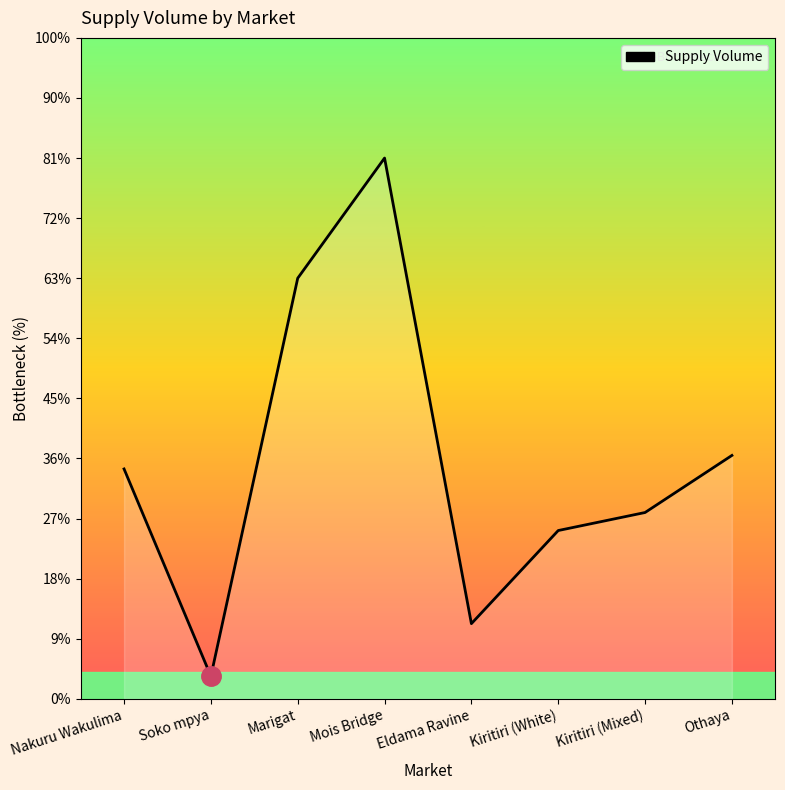

At which category does the data reach its first local valley?

Soko mpya